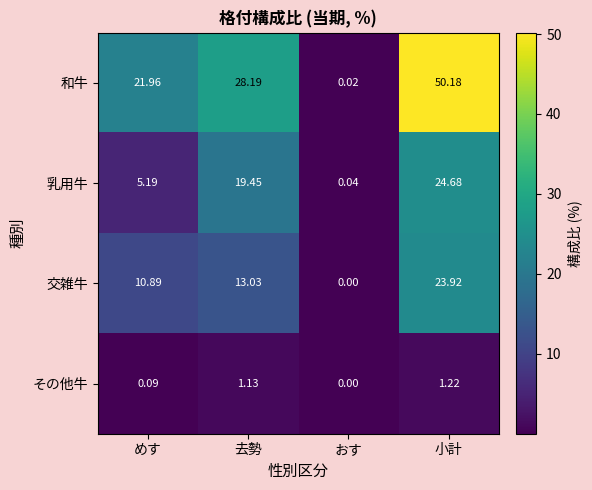

Which category has the highest value in the その他牛 series?

小計